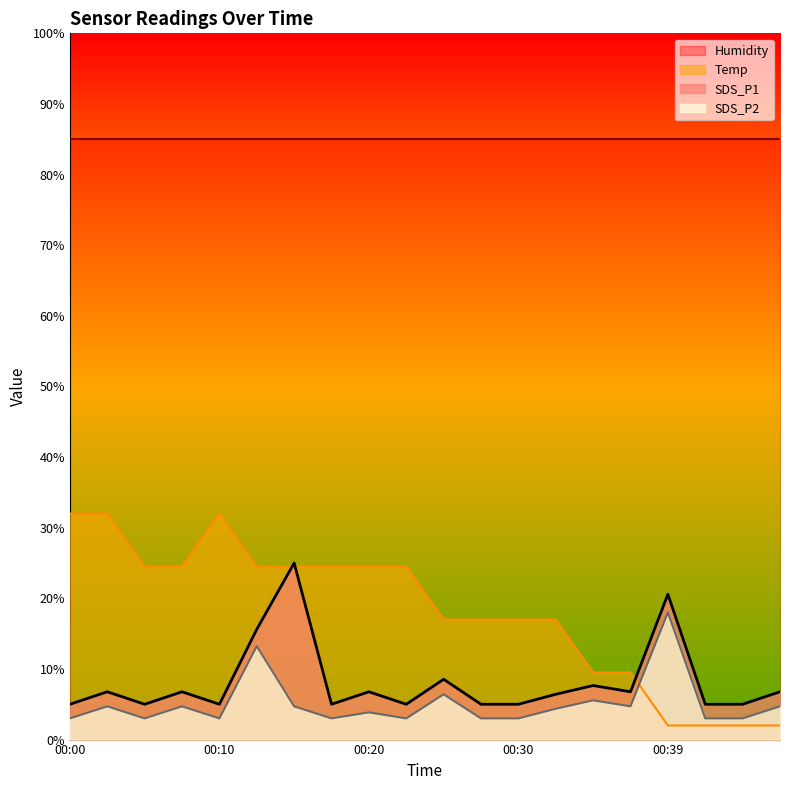

What is the value of the Temp point at the 7th from the left?

24.5